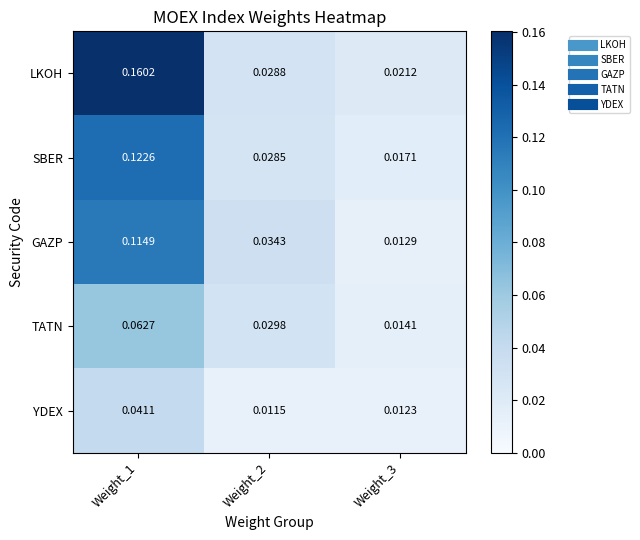

Which series has the largest total across all categories?

LKOH